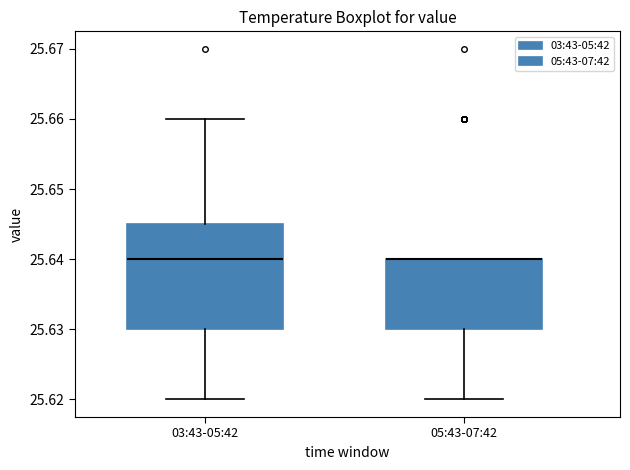

Reading left to right, transcribe this box plot: for each box, give where its median line is, the range the box spans, and where its two whiskers end, as read against the y-axis. The values are not printed on the chart, so give them approximately, as read against the axis.

03:43-05:42: median 25.640, box 25.630 to 25.645, whiskers 25.620 to 25.660
05:43-07:42: median 25.640 (drawn on the box's upper edge), box 25.630 to 25.640, whiskers 25.620 to 25.640